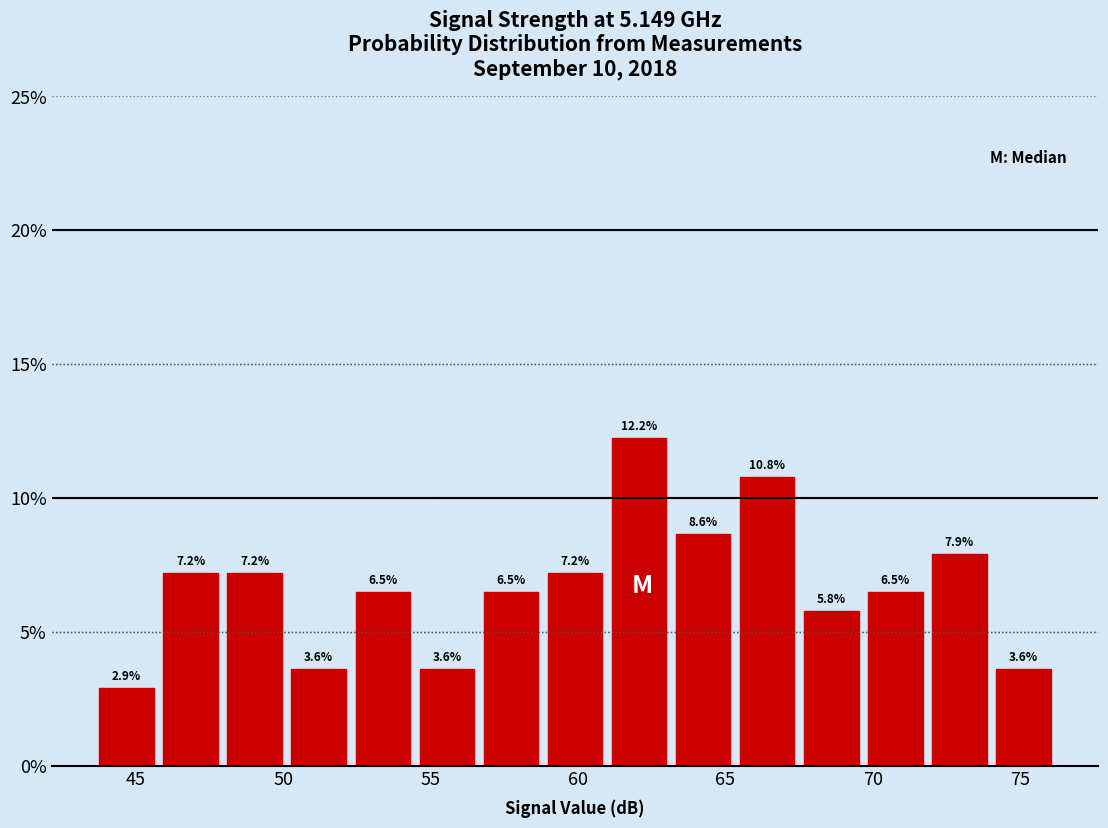

How tall is the bar that spans 72.0 to 74.0 on the x-axis? The bar edges are not printed on the chart, so give them approximately, as read against the axis.

7.9